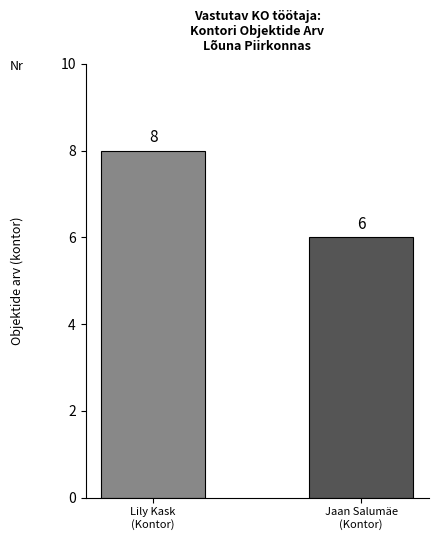

Is it true that the value at Lily Kask
(Kontor) is 8?

True